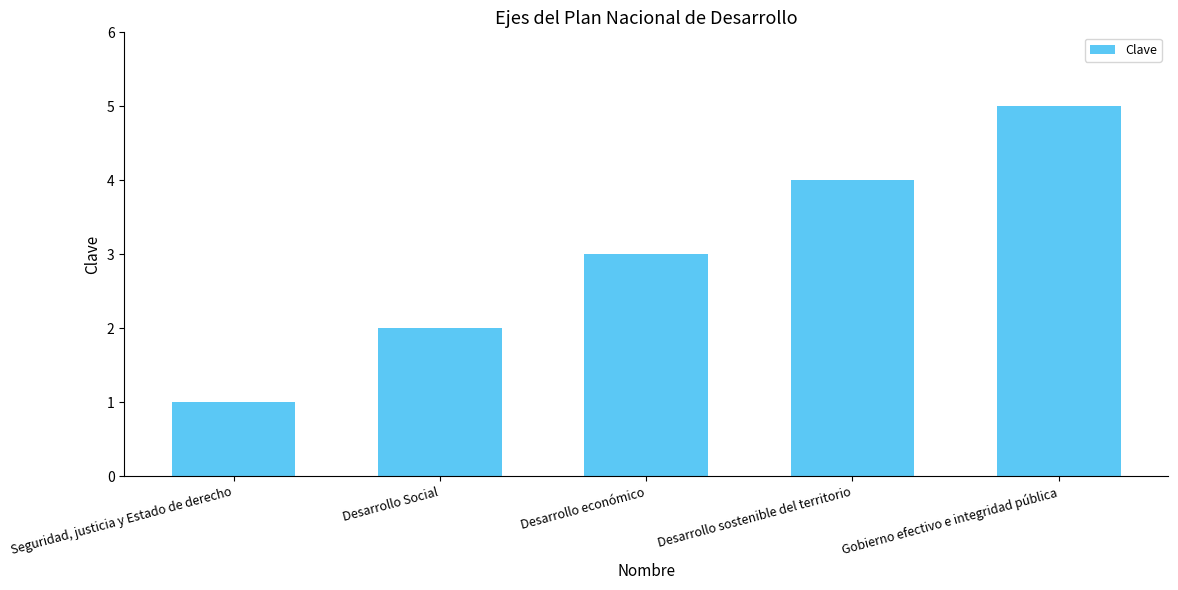

Where is the data nearest to the value 3?

Desarrollo económico